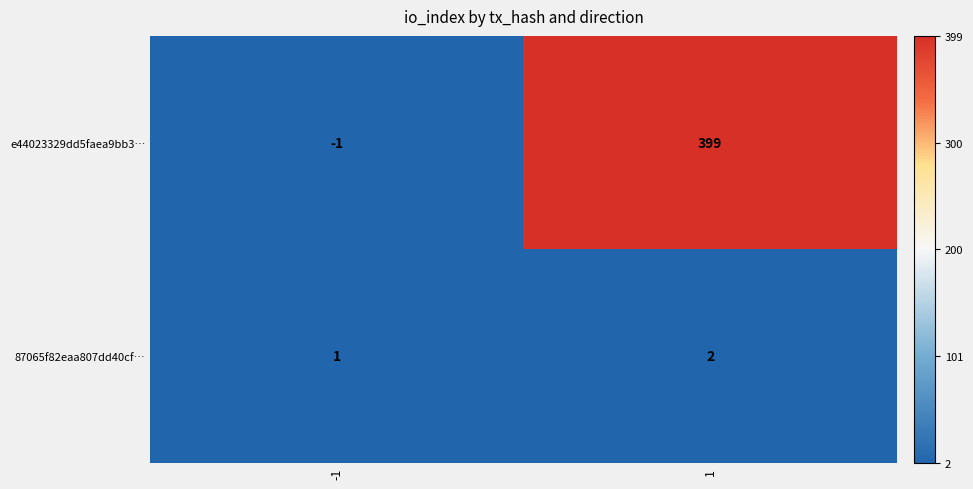

Which category has the highest value across all series?

1